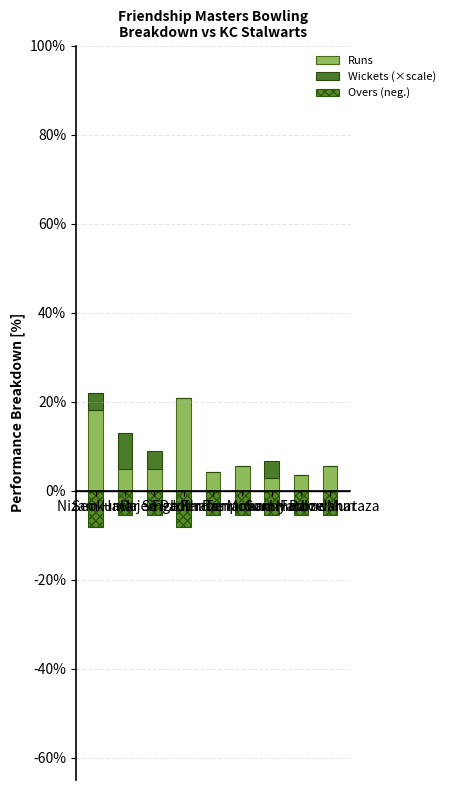

What is the approximate value of Runs at Rajen Paul?

4.9